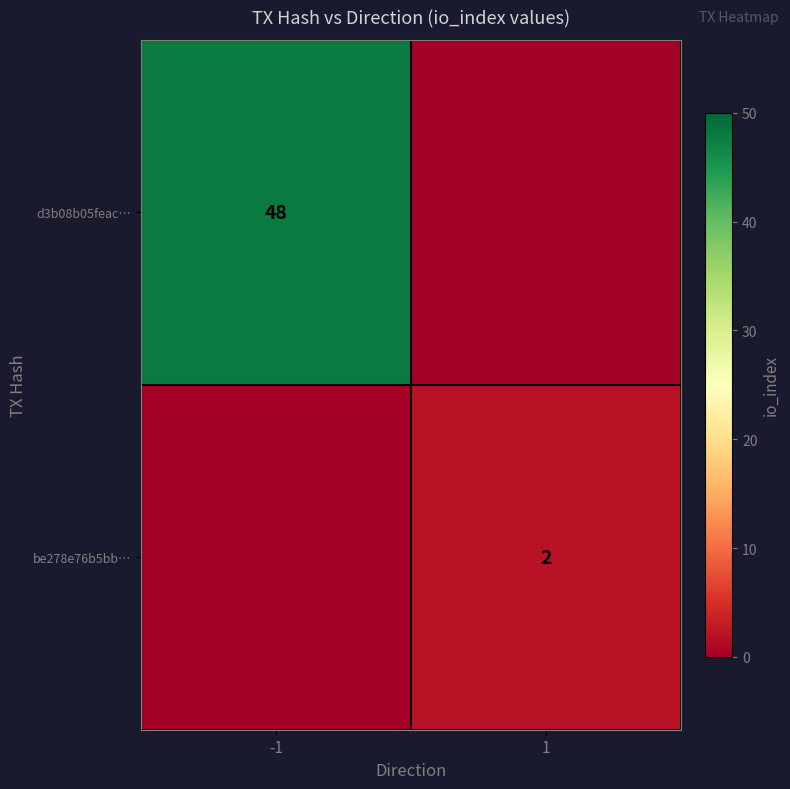

Is it true that d3b08b05feac… equals 23 at -1?

False